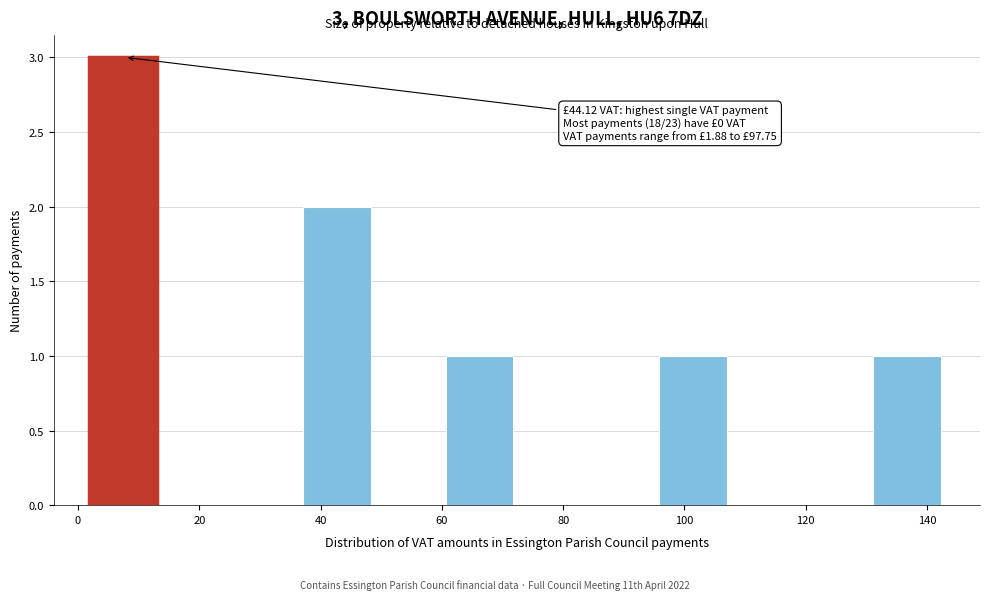

Over which range of the x-axis is the bar tallest?

2 to 14